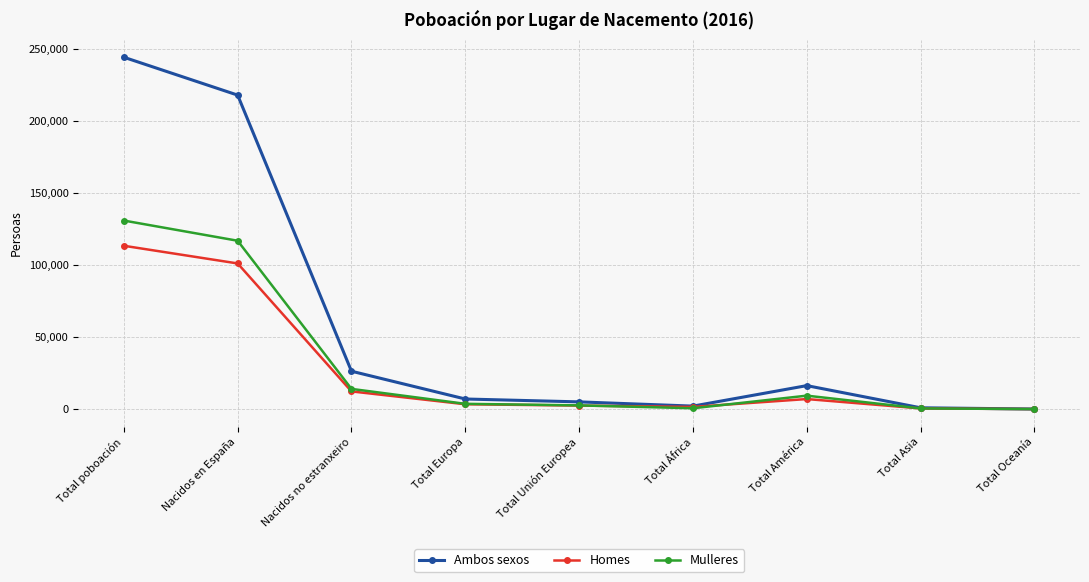

Which category has the highest value in the Mulleres series?

Total poboación